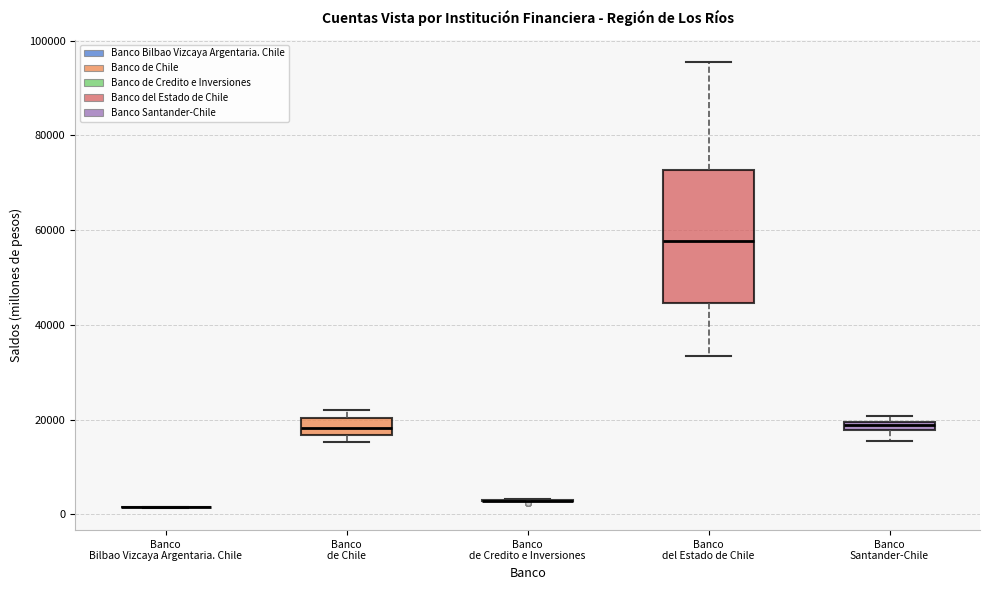

Where does the median line of the box for Banco del Estado de Chile sit on the y-axis? The values are not printed on the chart, so give them approximately, as read against the axis.

58000